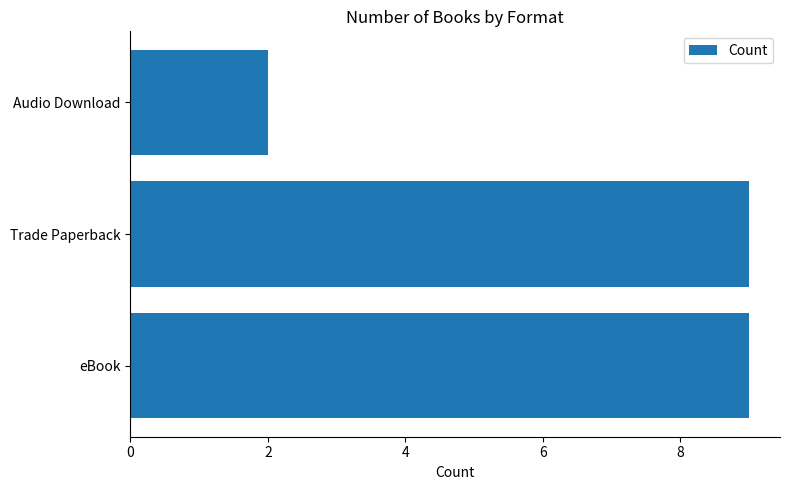

How many values are between 2 and 9?

3